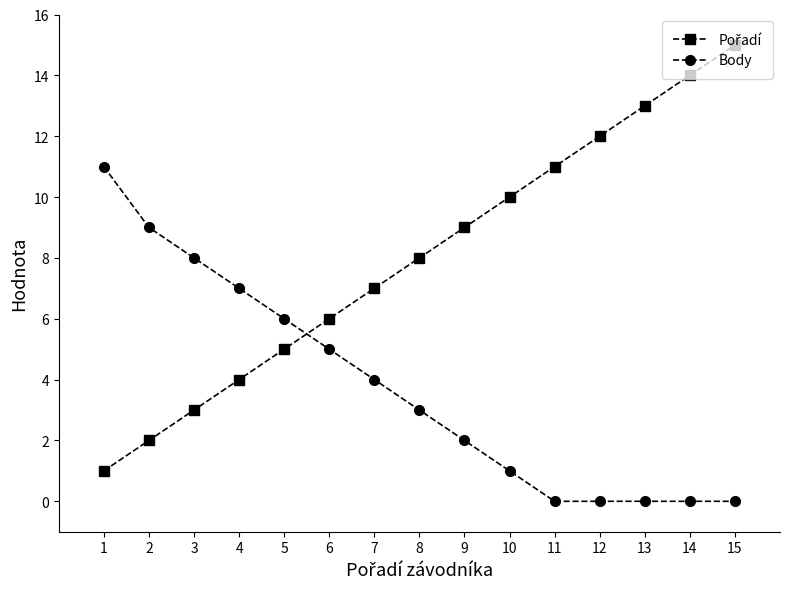

What is the sum of all Body values?

56